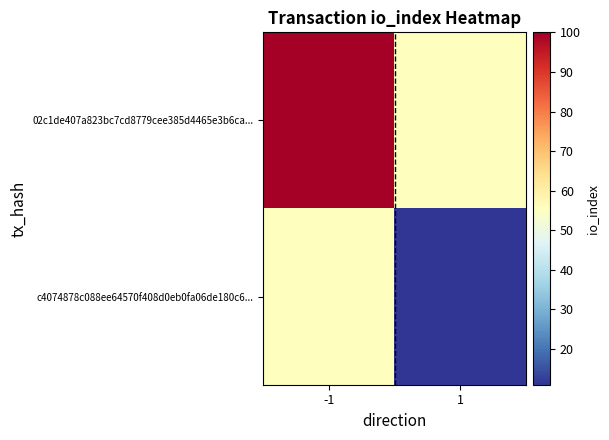

At how many categories does at least one series exceed 18?

2